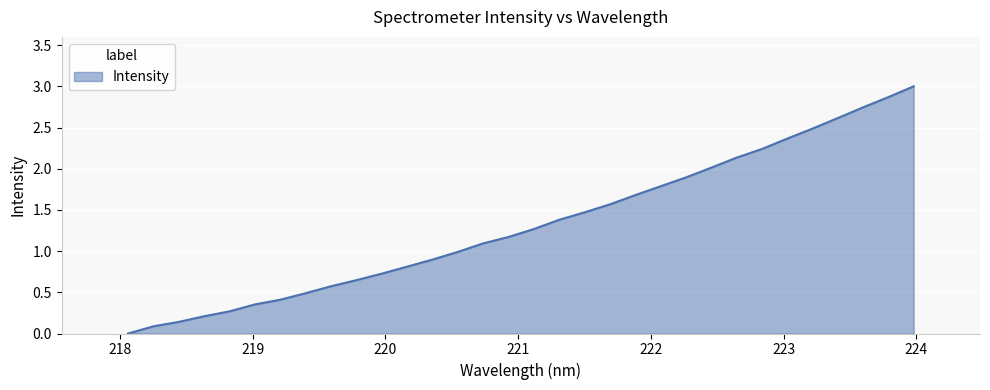

What is the difference between the maximum and minimum values?

3.0